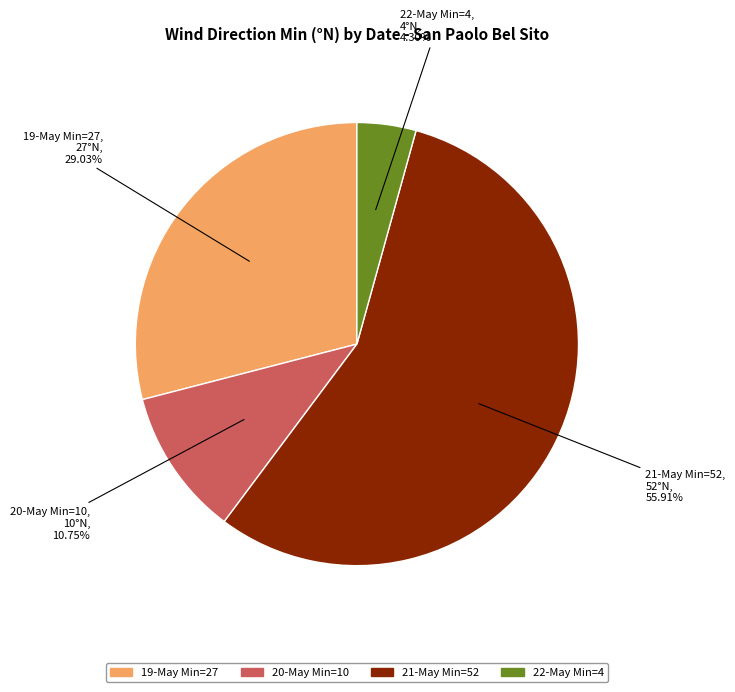

Is there a majority slice in this chart?

Yes